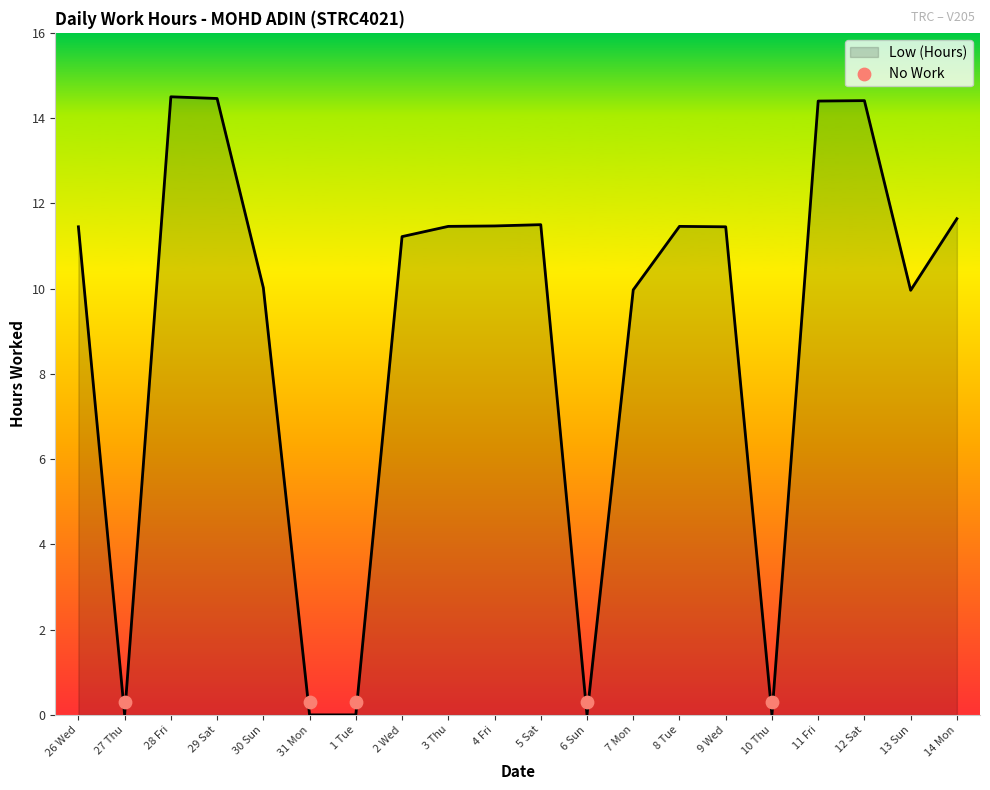

What is the change in value from 29 Sat to 4 Fri?

-3.0